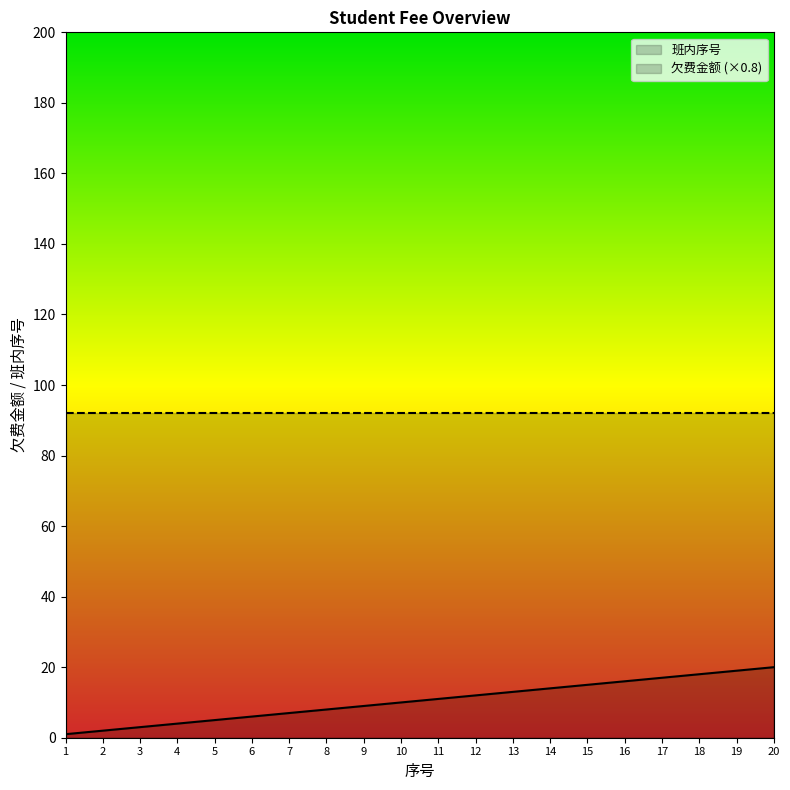

What are all the series names shown in the legend?

班内序号, 欠费金额 (×0.8)